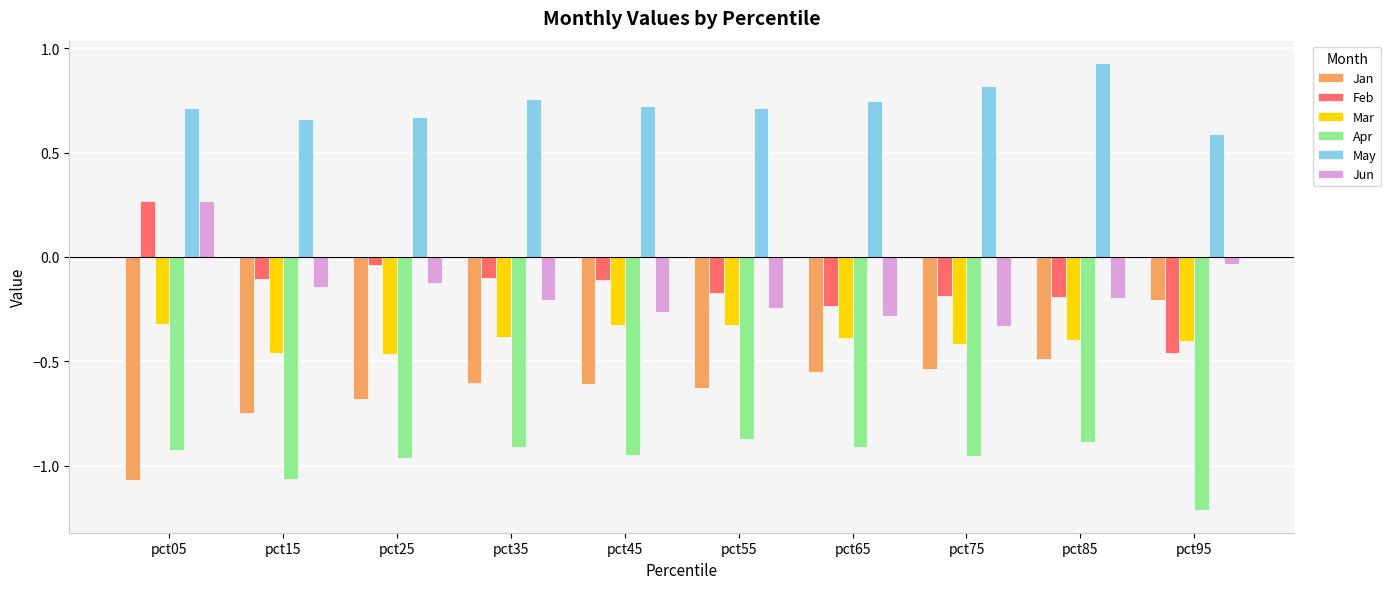

What is the spread (max minus min) of values at pct95?

1.8